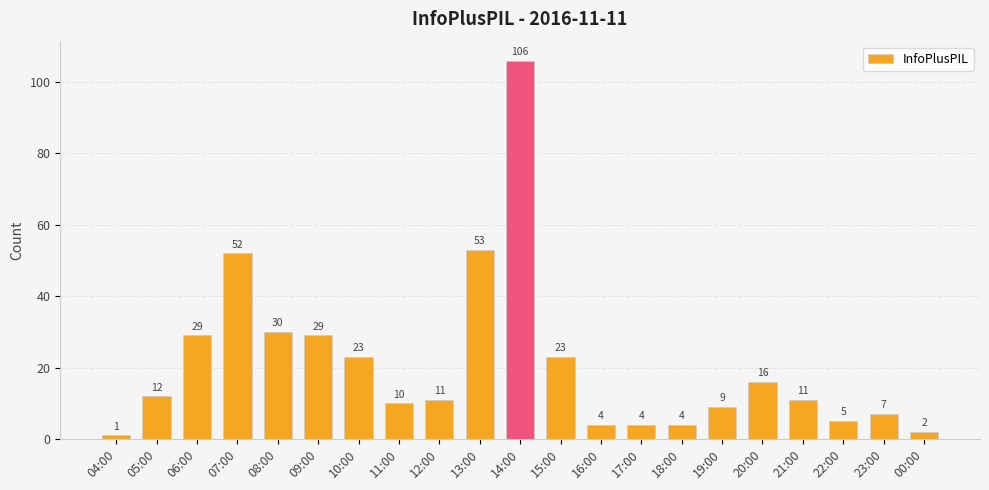

The value at 16:00 is 4. True or false?

True